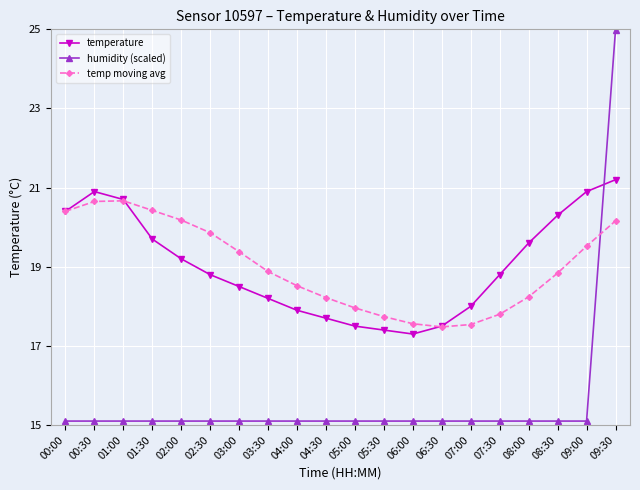

What is the total value across all series at 05:30?

50.2